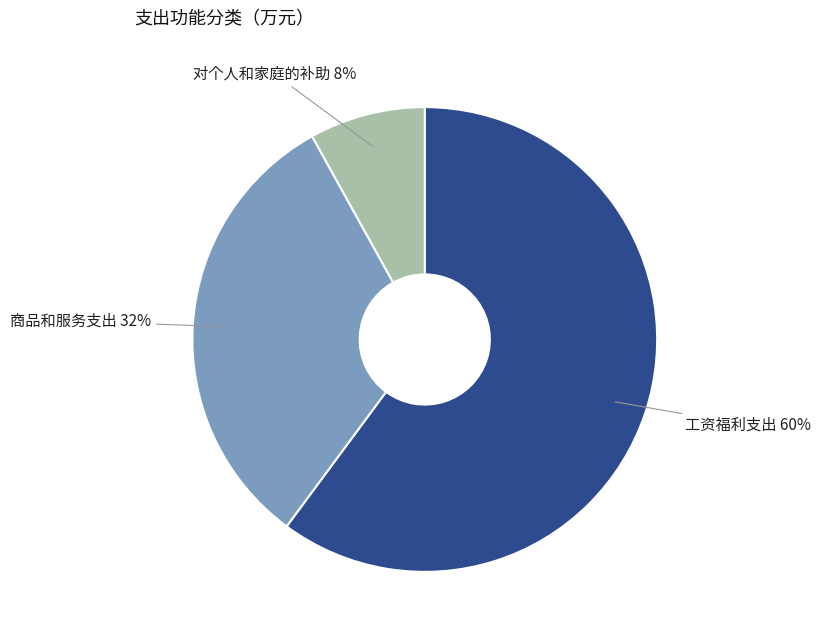

What is the largest slice in the pie chart?

工资福利支出